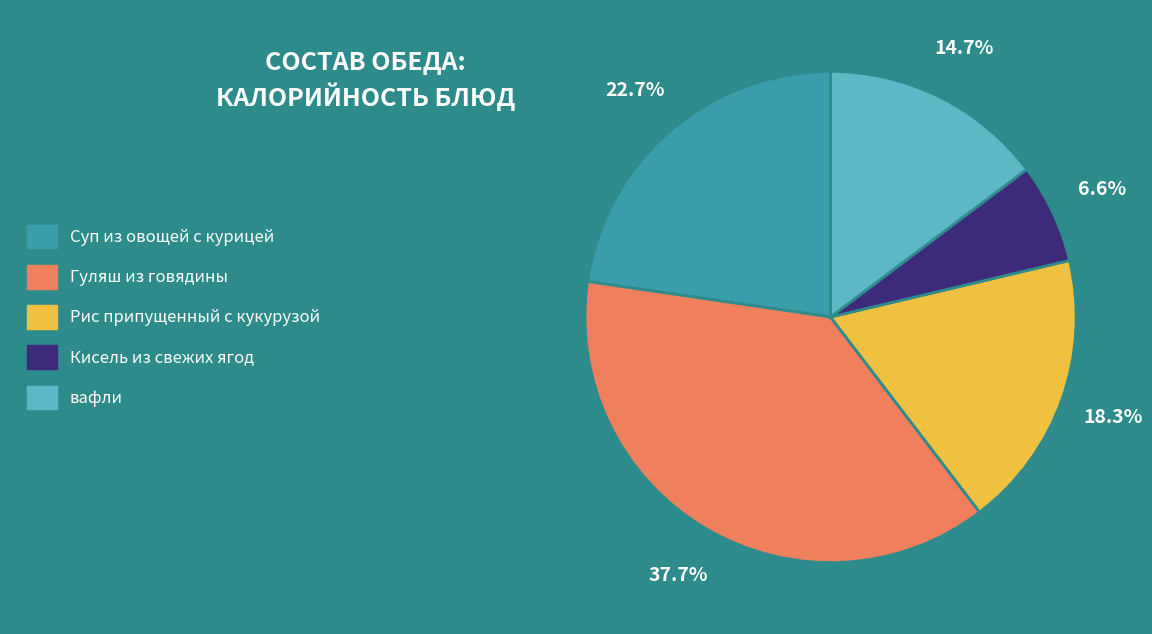

Which category has the smallest portion of the pie?

Кисель из свежих ягод